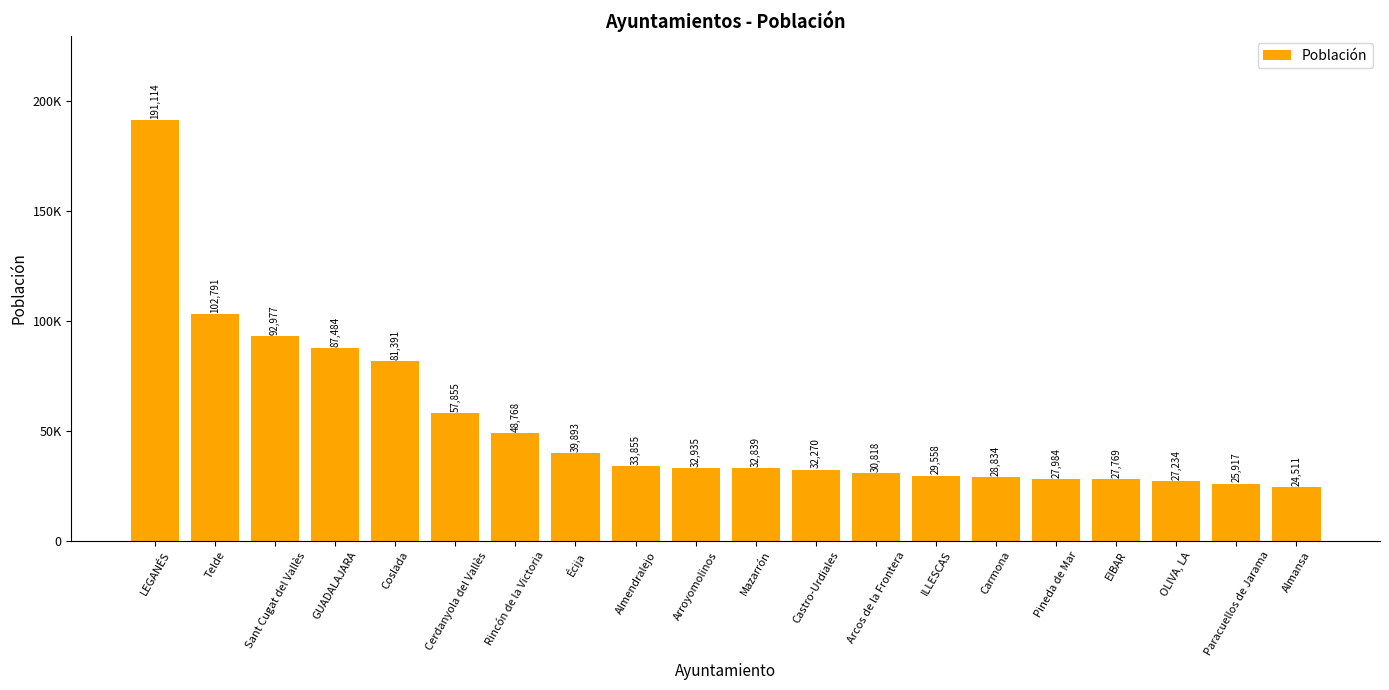

Reading left to right, what are all the values shown in this chart?

191114	102791	92977	87484	81391	57855	48768	39893	33855	32935	32839	32270	30818	29558	28834	27984	27769	27234	25917	24511